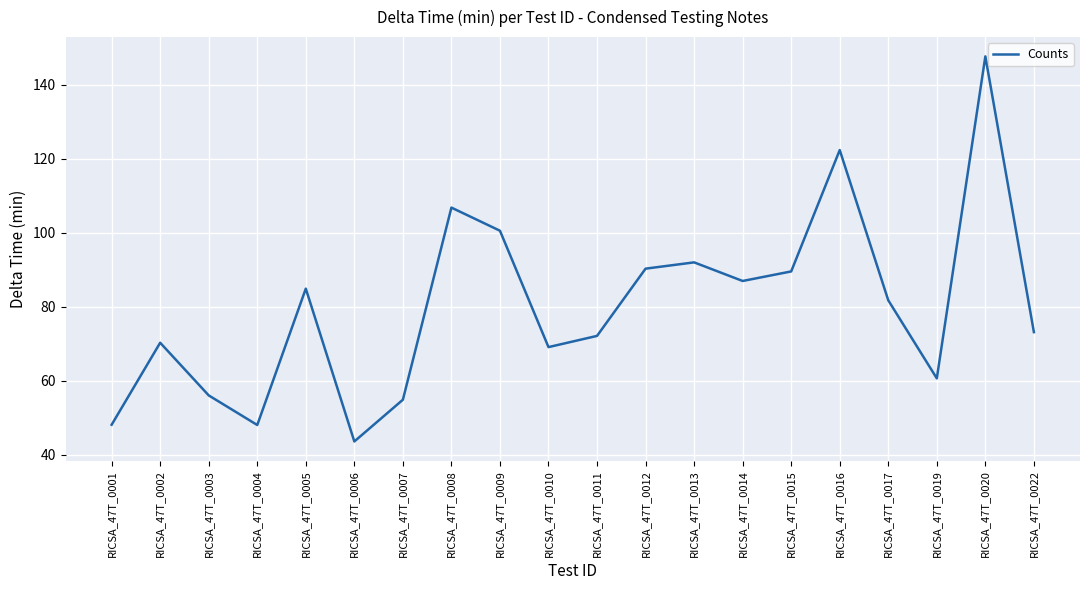

True or false: the data has more than 1 interior local peaks.

True